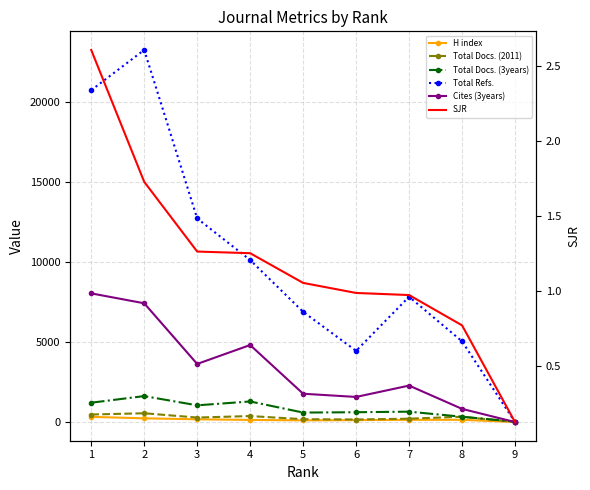

What are all the series names shown in the legend?

H index, Total Docs. (2011), Total Docs. (3years), Total Refs., Cites (3years), SJR